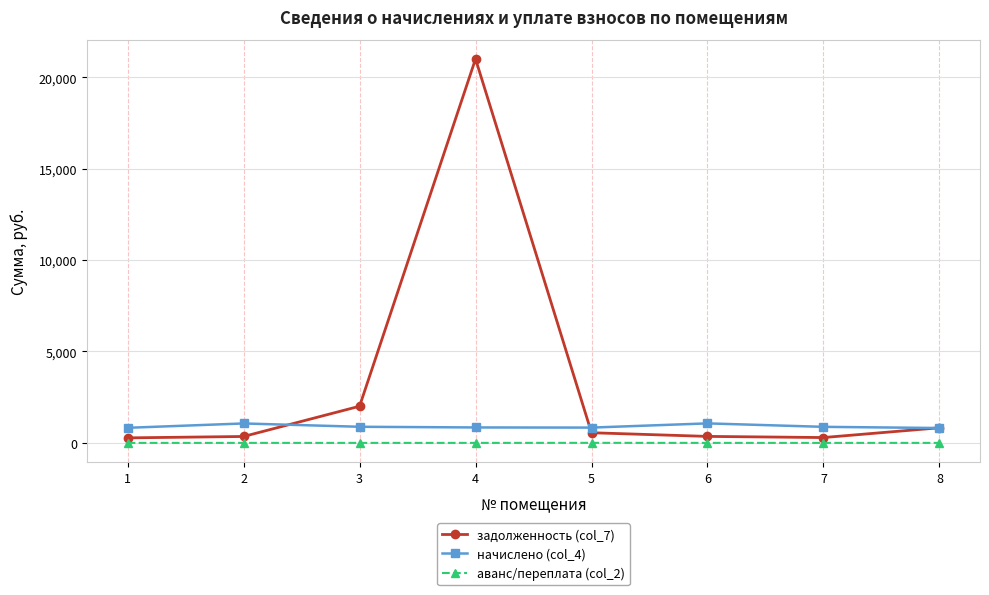

List the series in order of their overall mean, lowest first.

аванс/переплата (col_2), начислено (col_4), задолженность (col_7)